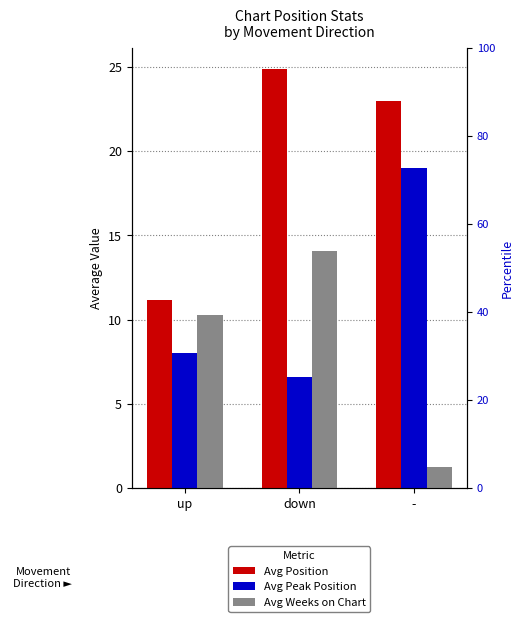

Is it true that Avg Position equals 41.3 at -?

False